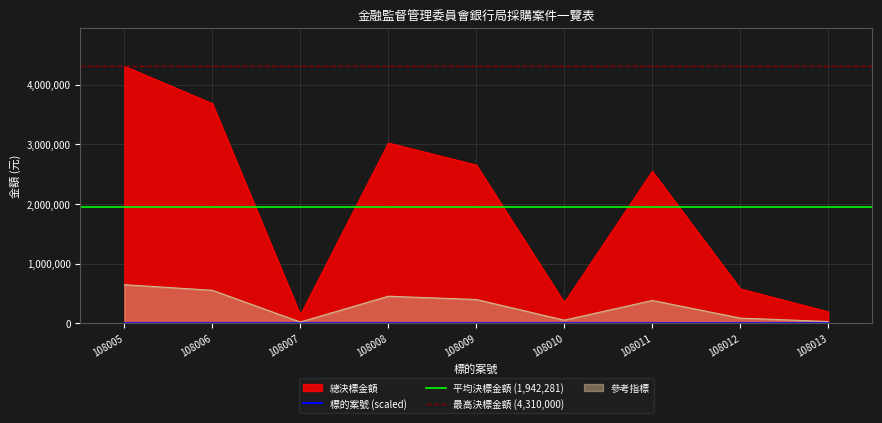

At which label is 標的案號 closest to 200?

108009